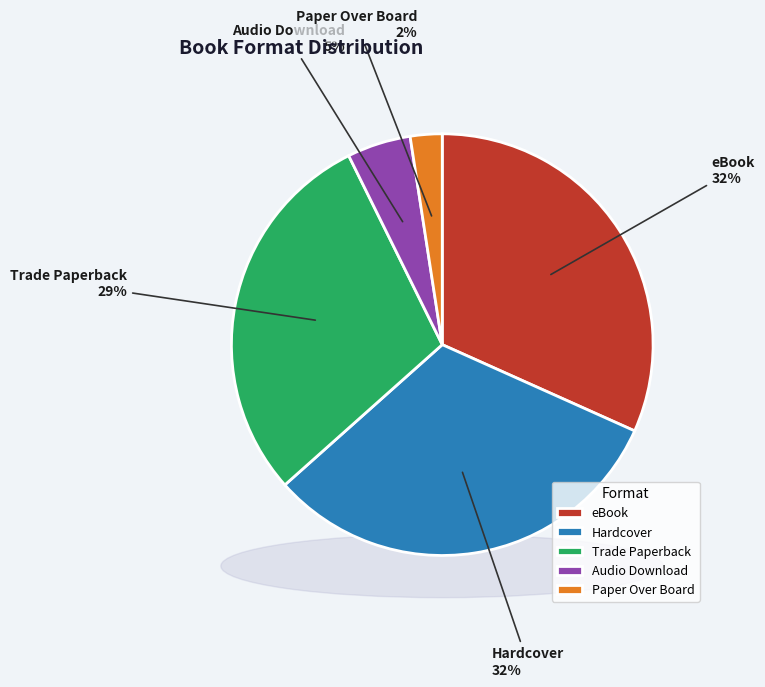

Does eBook represent more than half of the total?

No